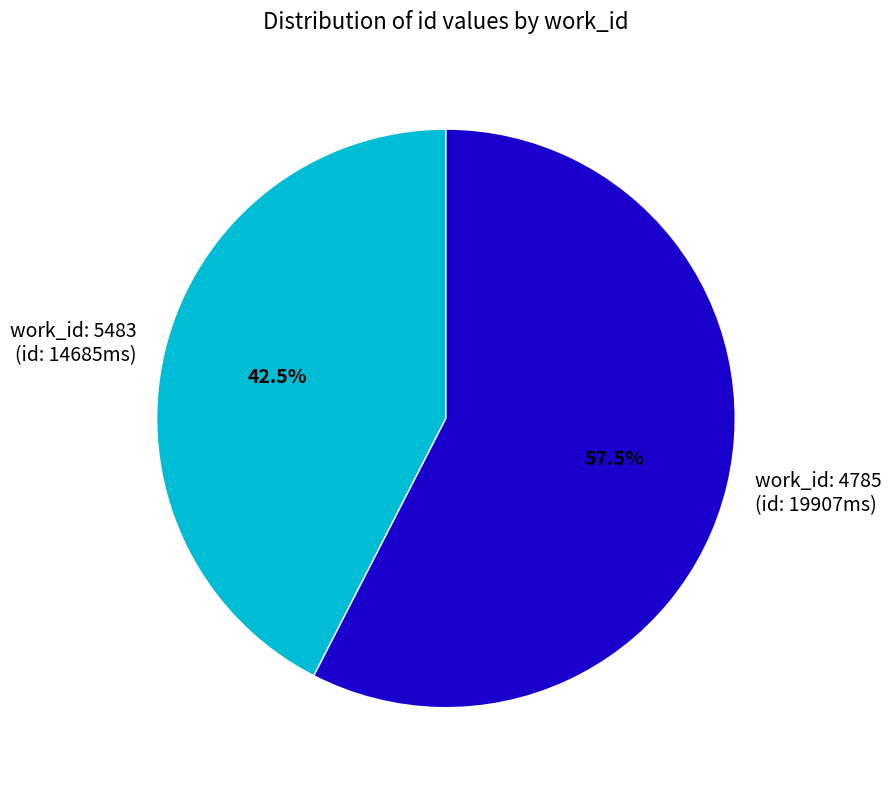

Rank the categories by value from highest to lowest.

work_id: 4785 (id: 19907ms), work_id: 5483 (id: 14685ms)